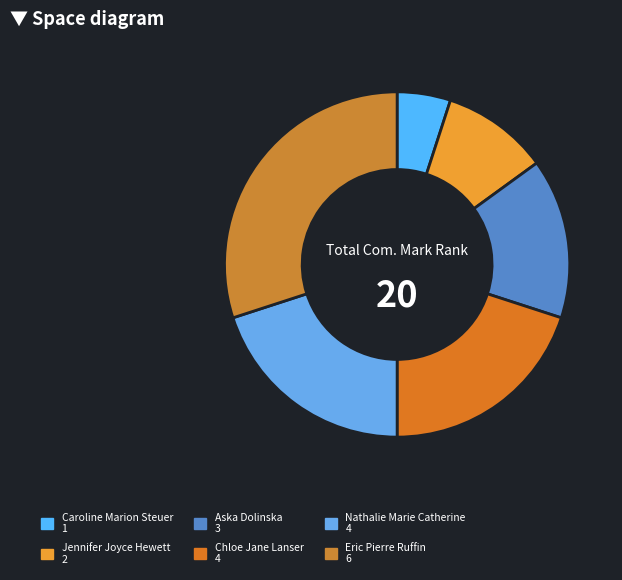

To the nearest percent, what percentage of the pie is Aska Dolinska?

15%